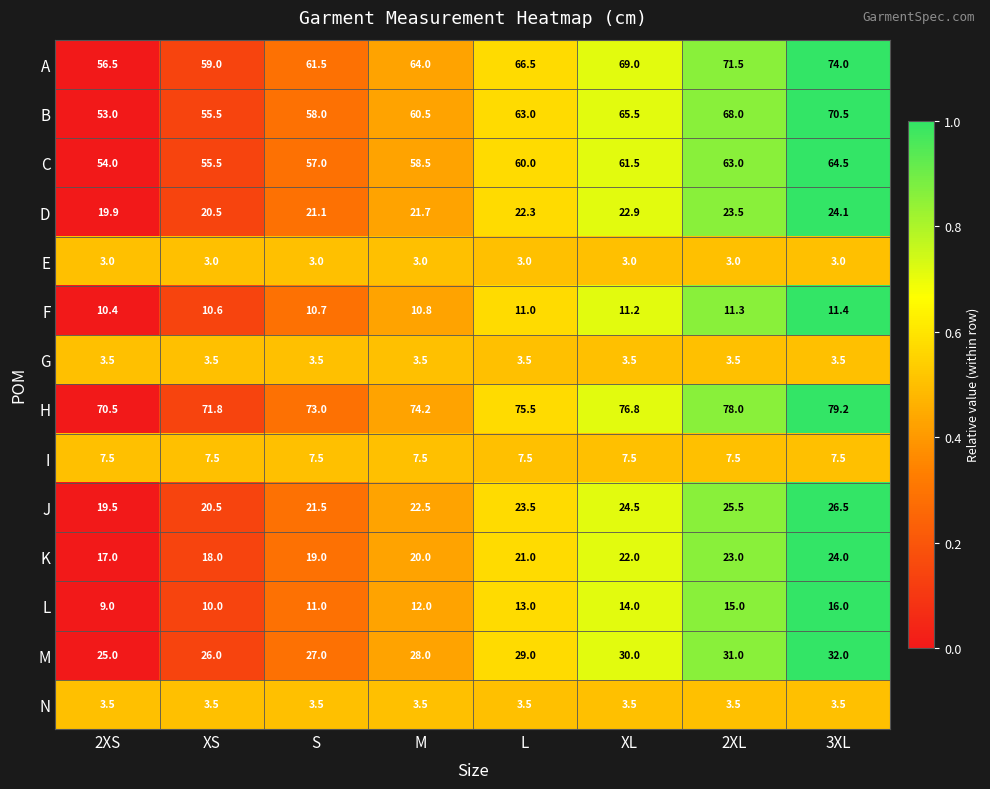

Which category has the highest value across all series?

3XL